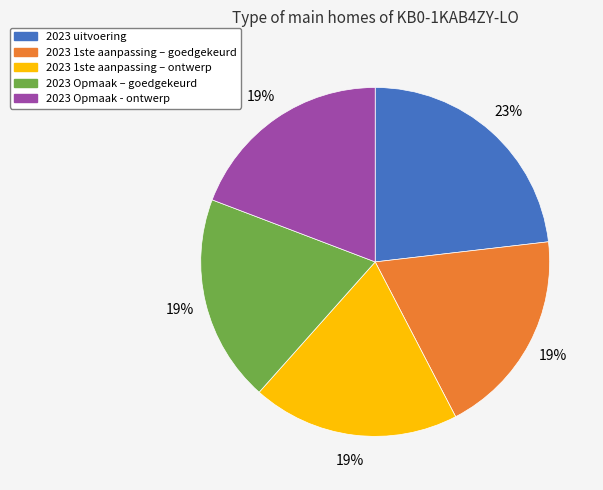

Which has a higher value, 2023 Opmaak – goedgekeurd or 2023 uitvoering?

2023 uitvoering